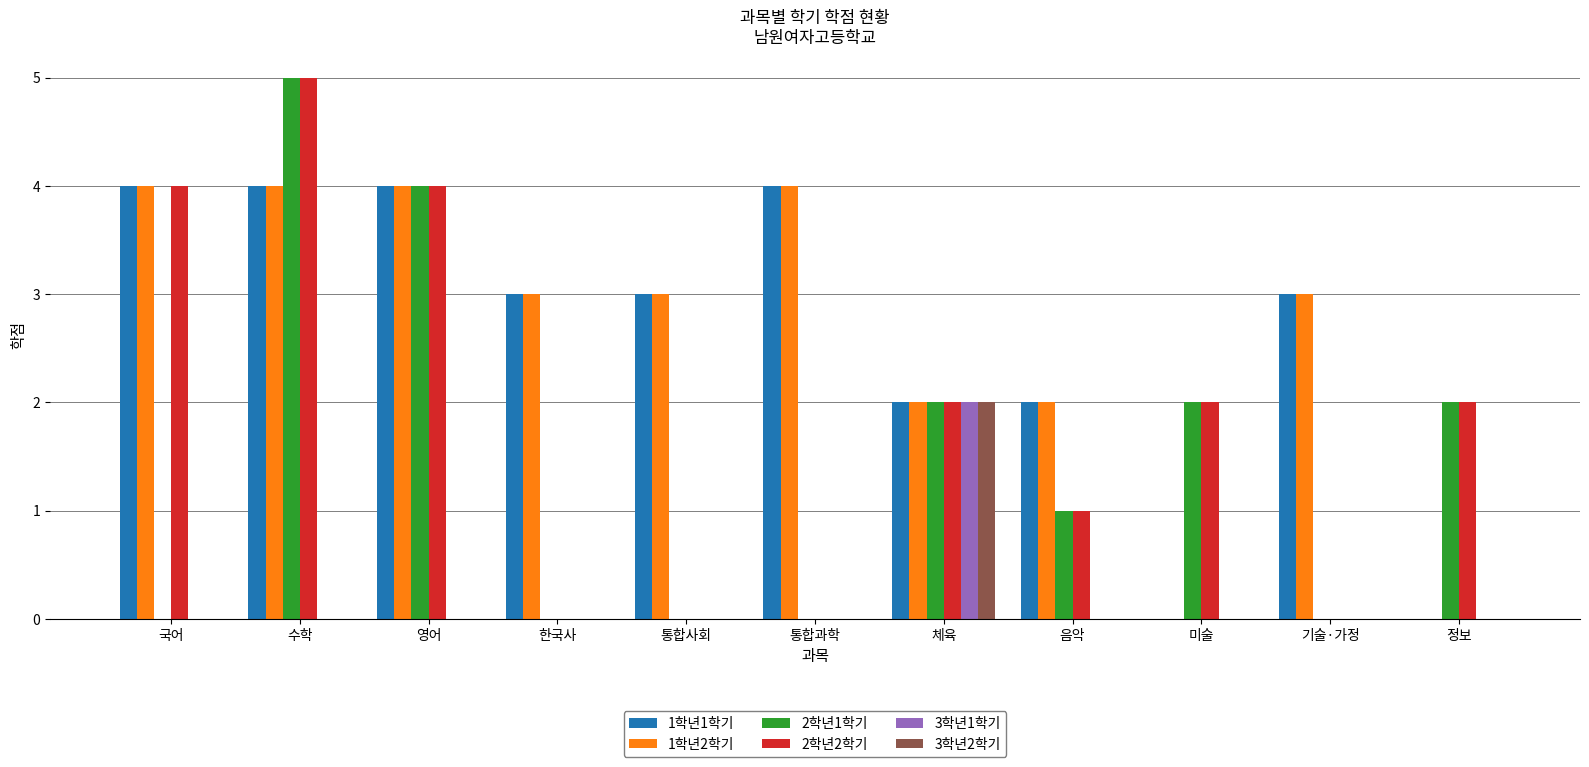

Where does the 2학년1학기 series first go above 1?

수학